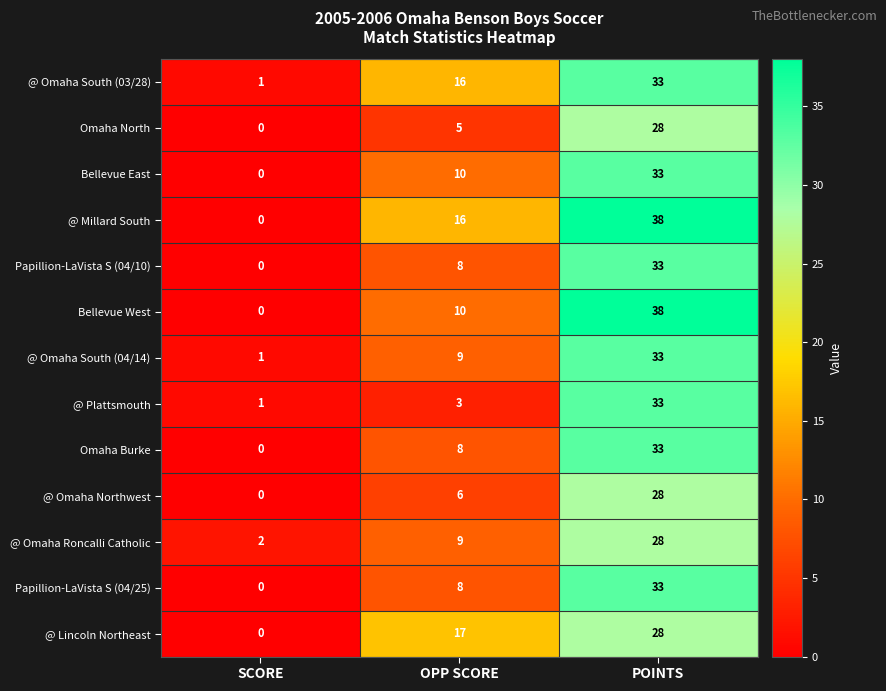

The @ Omaha South (04/14) series shows 13 at OPP SCORE. True or false?

False